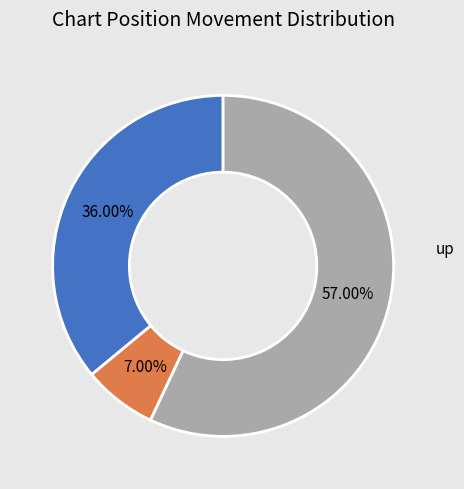

Is there any slice that represents more than half of the pie?

Yes